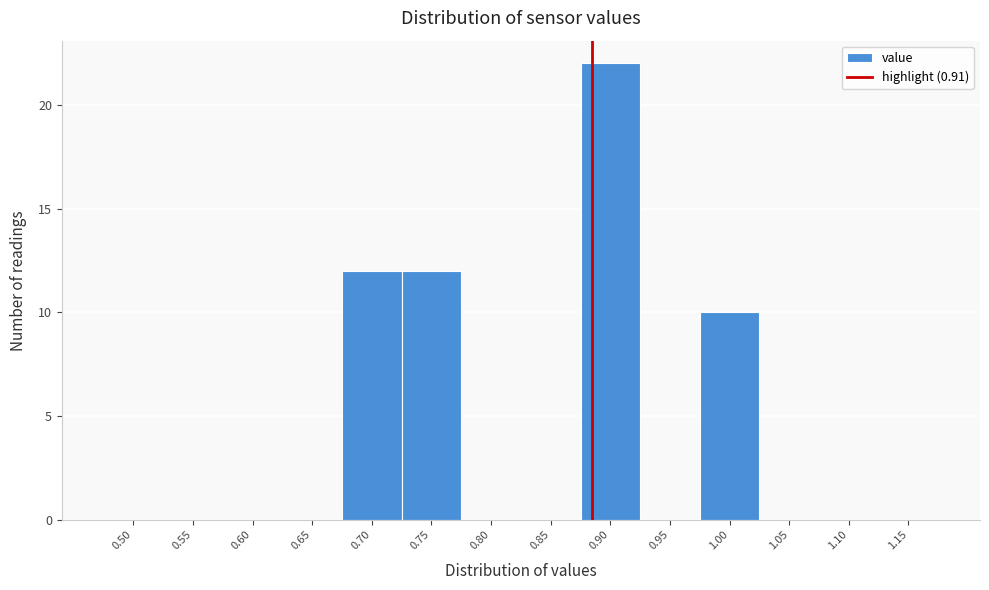

Reading left to right, extract all data points from this chart.

0.50=0	0.55=0	0.60=0	0.65=0	0.70=12	0.75=12	0.80=0	0.85=0	0.90=22	0.95=0	1.00=10	1.05=0	1.10=0	1.15=0